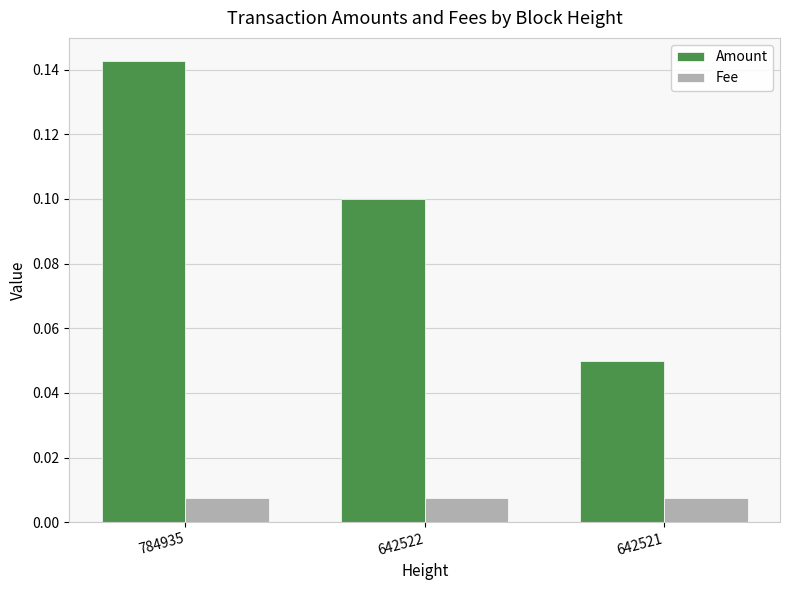

Which series has the largest total across all categories?

Amount